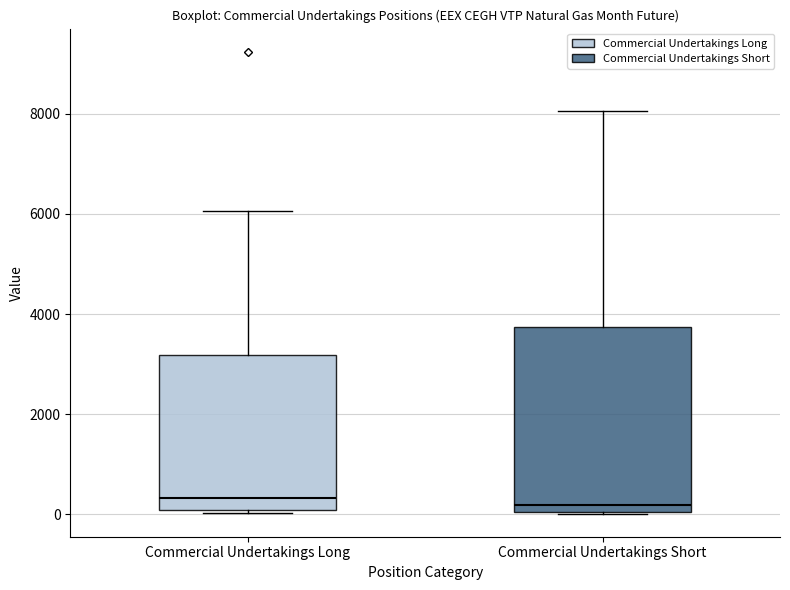

Reading left to right, transcribe this box plot: for each box, give where its median line is, the range the box spans, and where its two whiskers end, as read against the y-axis. The values are not printed on the chart, so give them approximately, as read against the axis.

Commercial Undertakings Long: median 400, box 0 to 3200, whiskers 0 (just below the box's lower edge) to 6000
Commercial Undertakings Short: median 200, box 0 to 3800, whiskers 0 to 8000